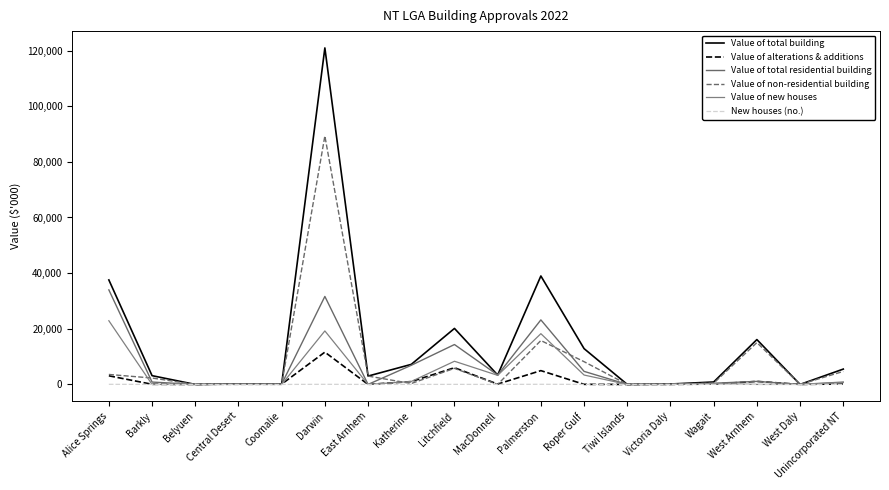

Between Roper Gulf and Katherine, which is larger?

Roper Gulf